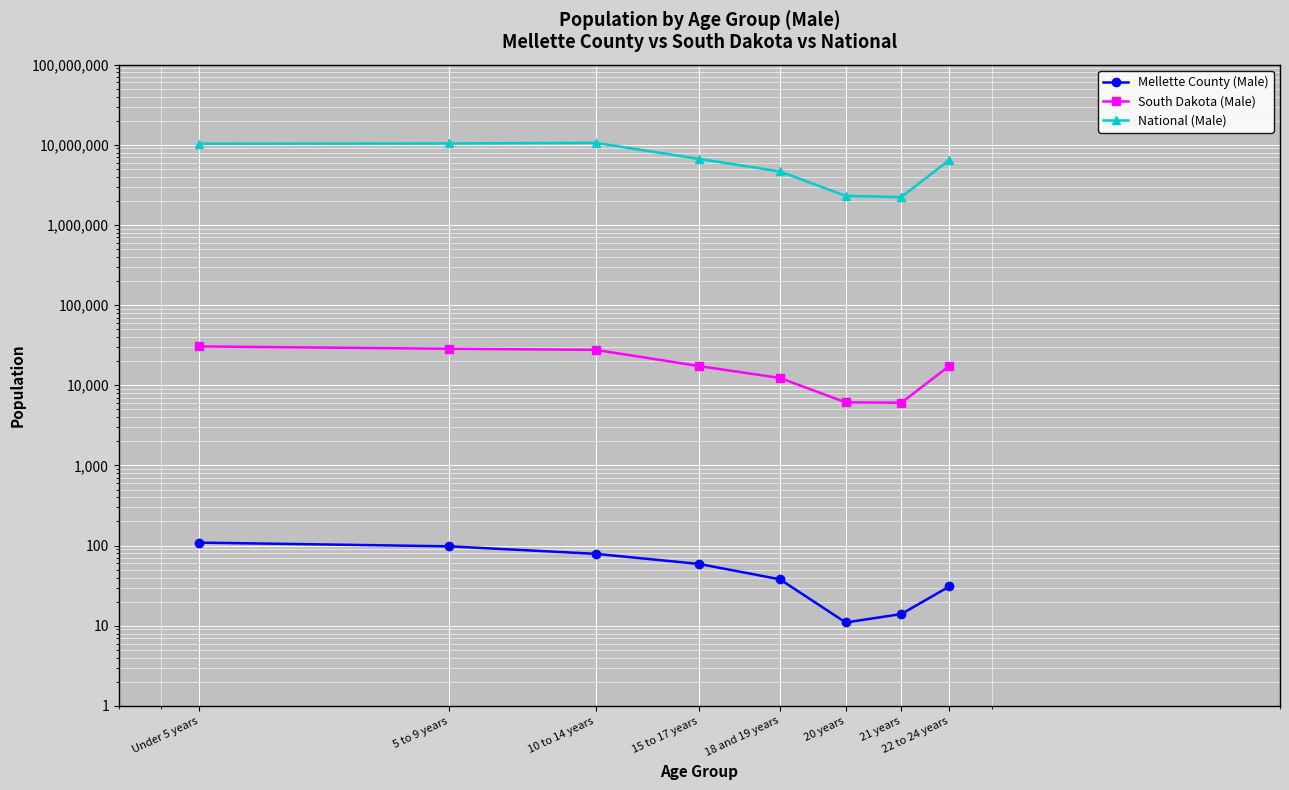

Reading left to right, list all the values displayed in this chart.

Mellette County (Male): Under 5 years=109	5 to 9 years=98	10 to 14 years=79	15 to 17 years=59	18 and 19 years=38	20 years=11	21 years=14	22 to 24 years=31
South Dakota (Male): Under 5 years=30535	5 to 9 years=28544	10 to 14 years=27678	15 to 17 years=17342	18 and 19 years=12340	20 years=6128	21 years=6055	22 to 24 years=17480
National (Male): Under 5 years=10319427	5 to 9 years=10389638	10 to 14 years=10579862	15 to 17 years=6656209	18 and 19 years=4647457	20 years=2308319	21 years=2223198	22 to 24 years=6482659